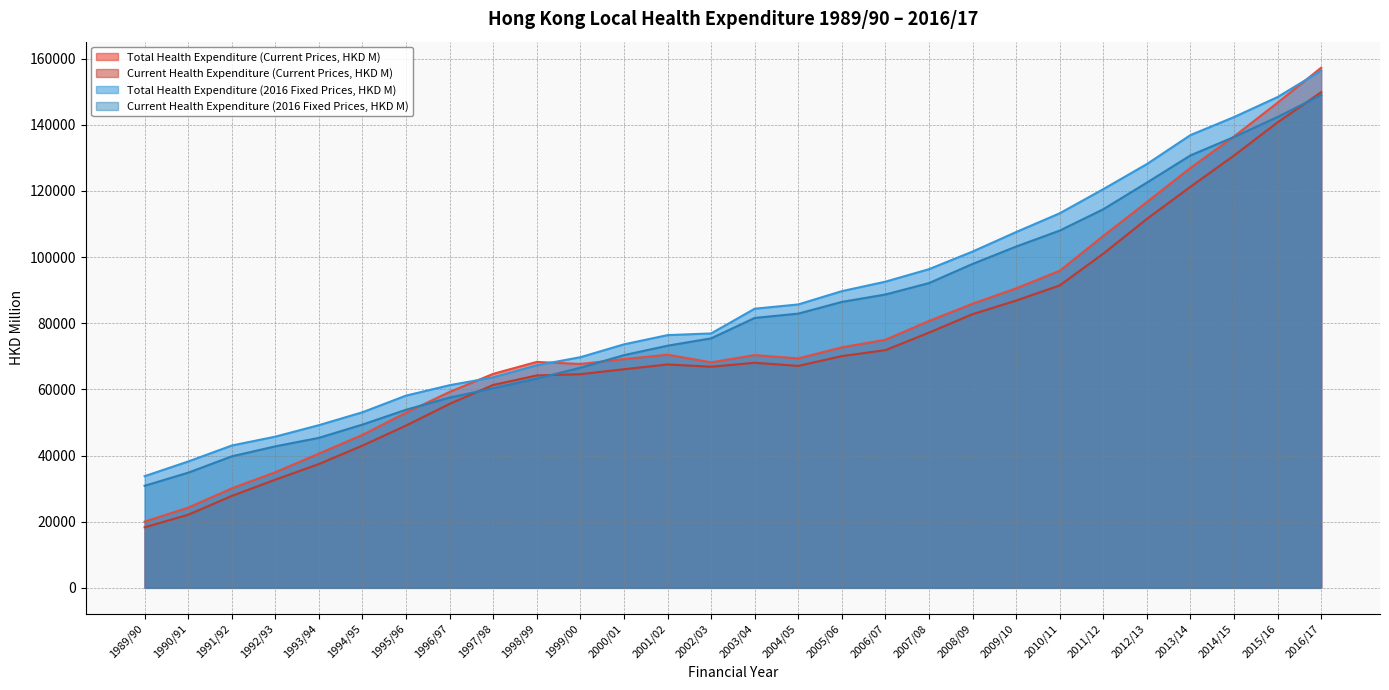

What is the spread (max minus min) of values at 2016/17?

8248